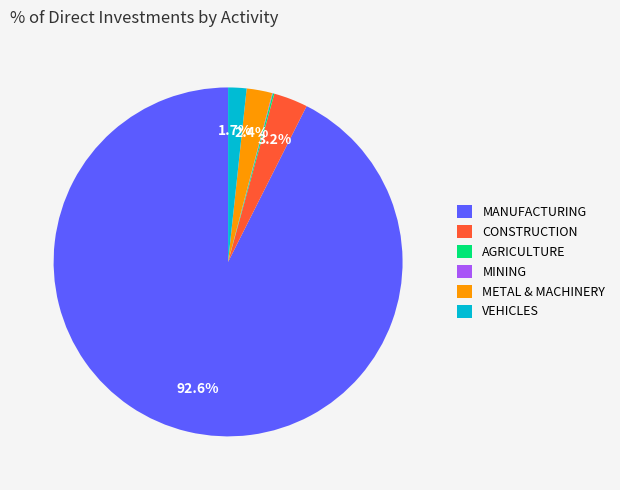

Is there a majority slice in this chart?

Yes